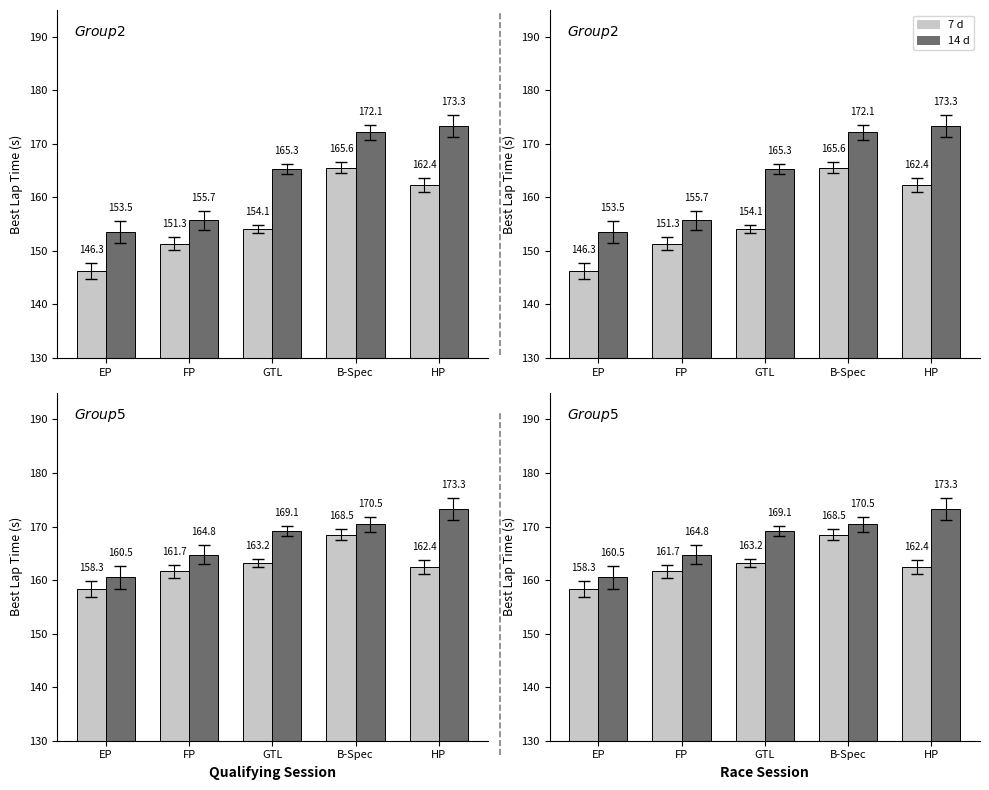

Is the value of 7 d at GTL greater than the value of 14 d at B-Spec?

No